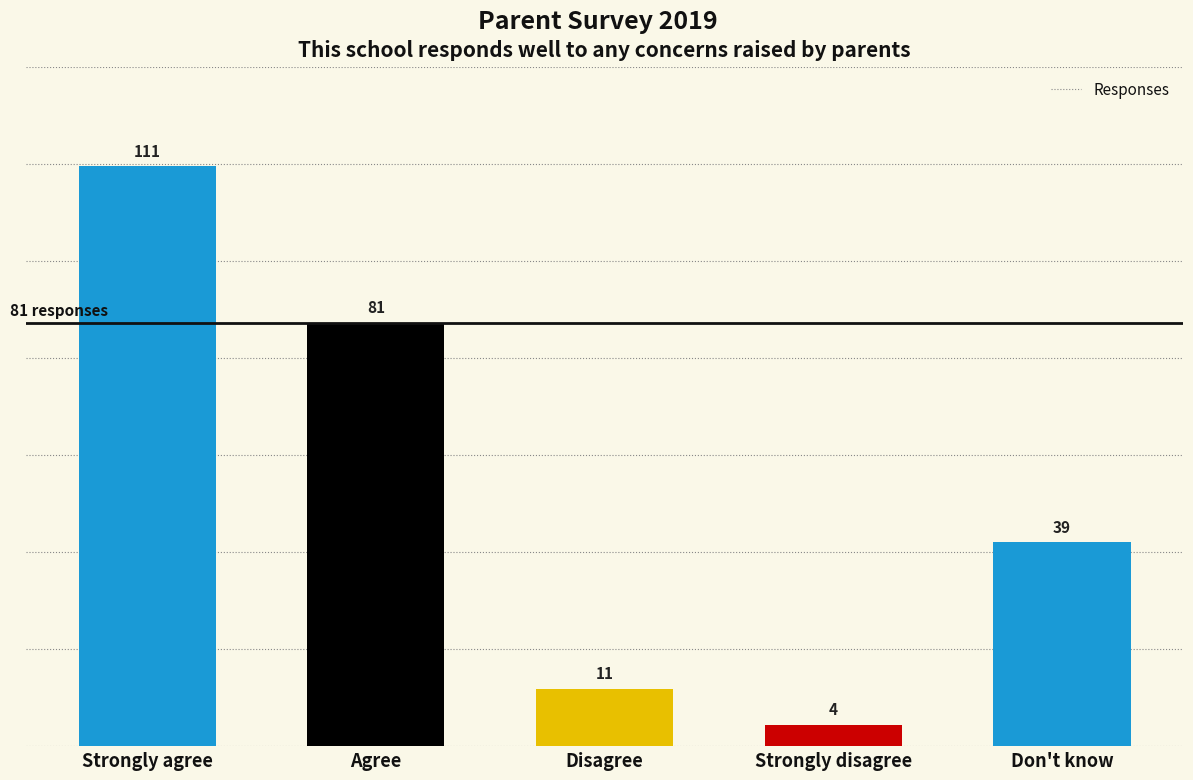

At which category does the chart reach its minimum across all series?

Strongly disagree